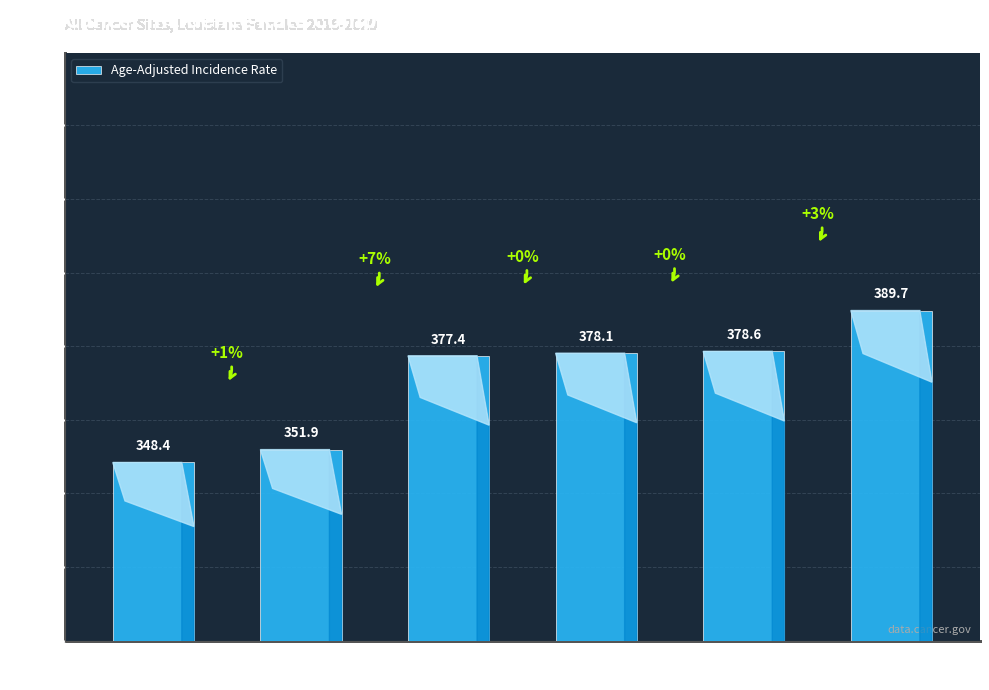

How many series are shown in this chart?

1